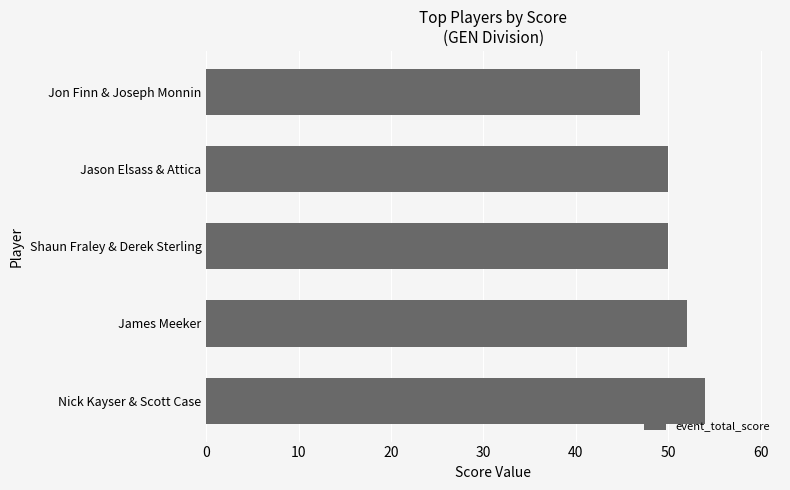

Between Shaun Fraley & Derek Sterling and James Meeker, which is larger?

James Meeker